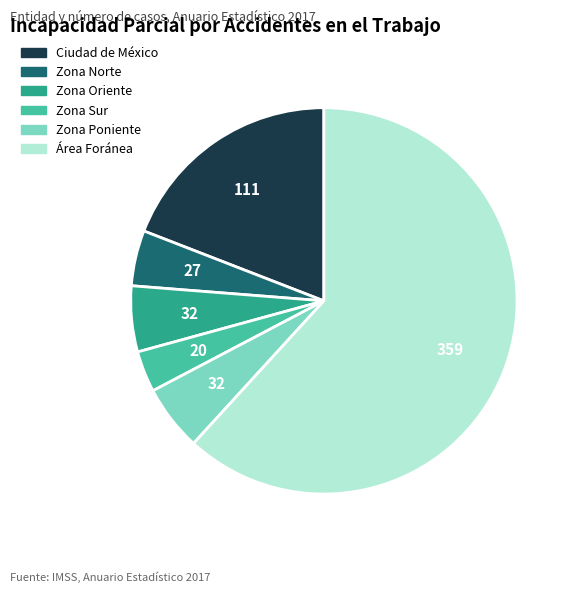

Is Zona Sur the majority of the pie?

No